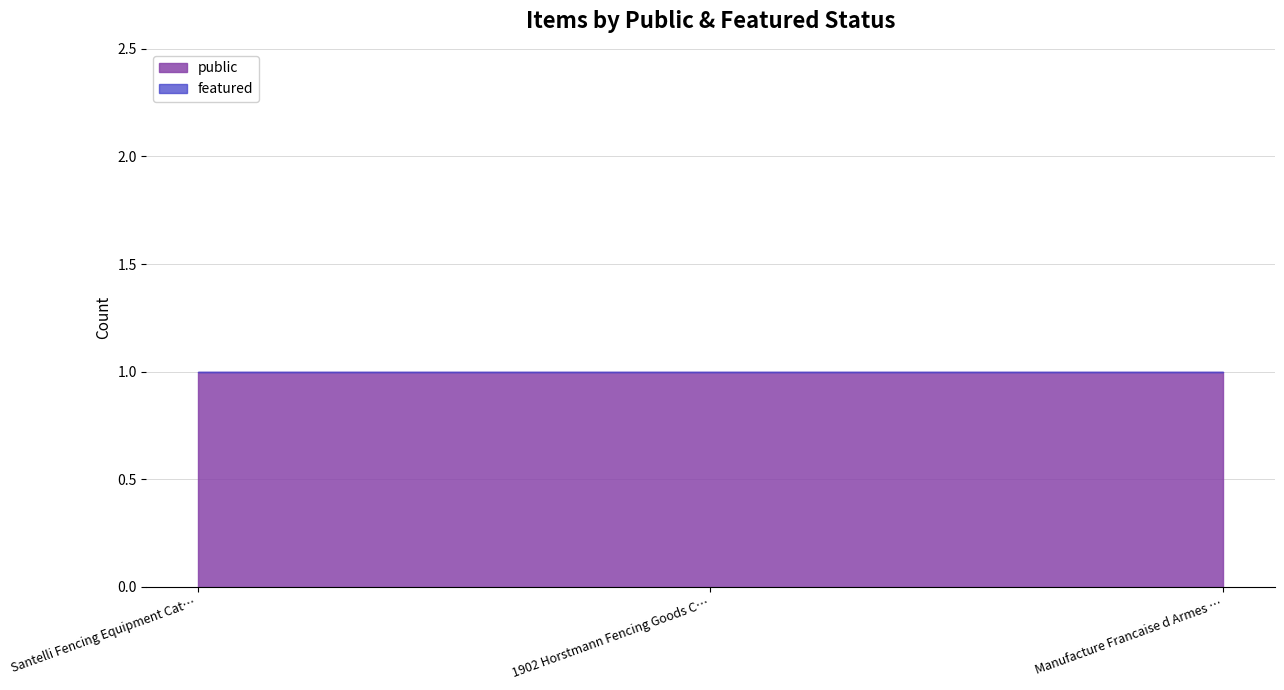

What is the spread (max minus min) of values at Manufacture Francaise d Armes Catalog?

1